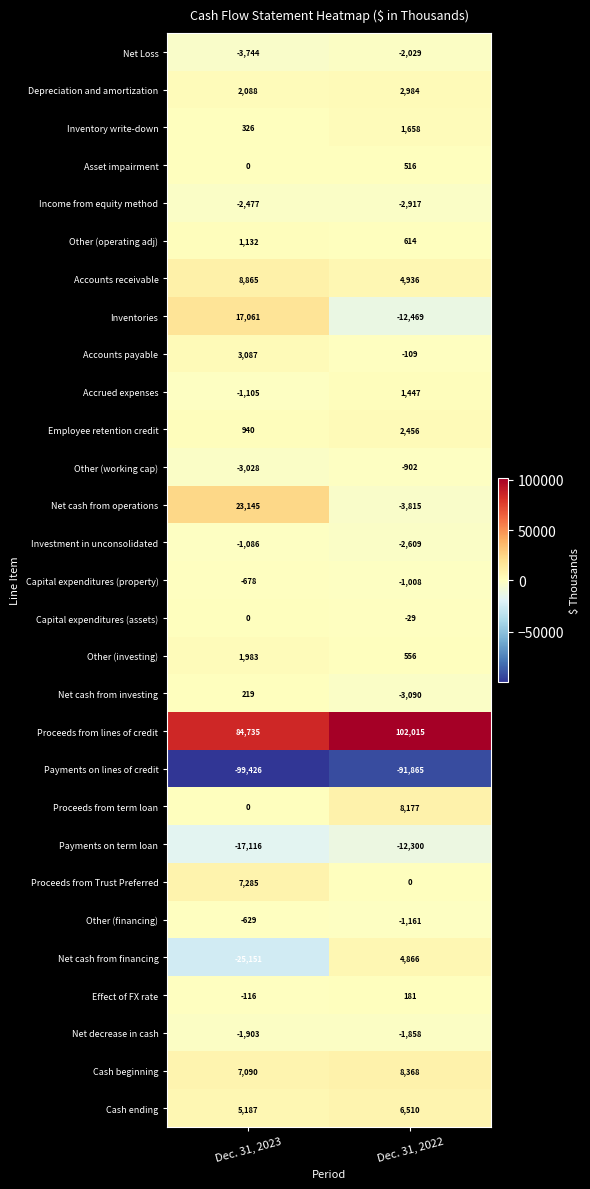

The value of Net decrease in cash at Dec. 31, 2022 is -2518. True or false?

False